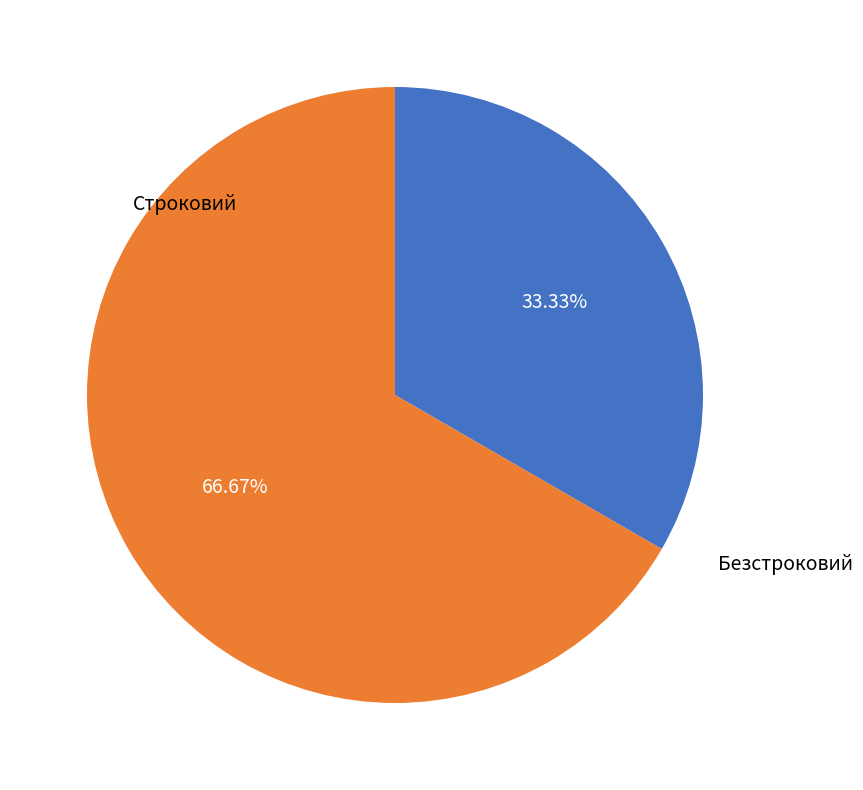

To the nearest percent, what portion does Безстроковий represent?

67%